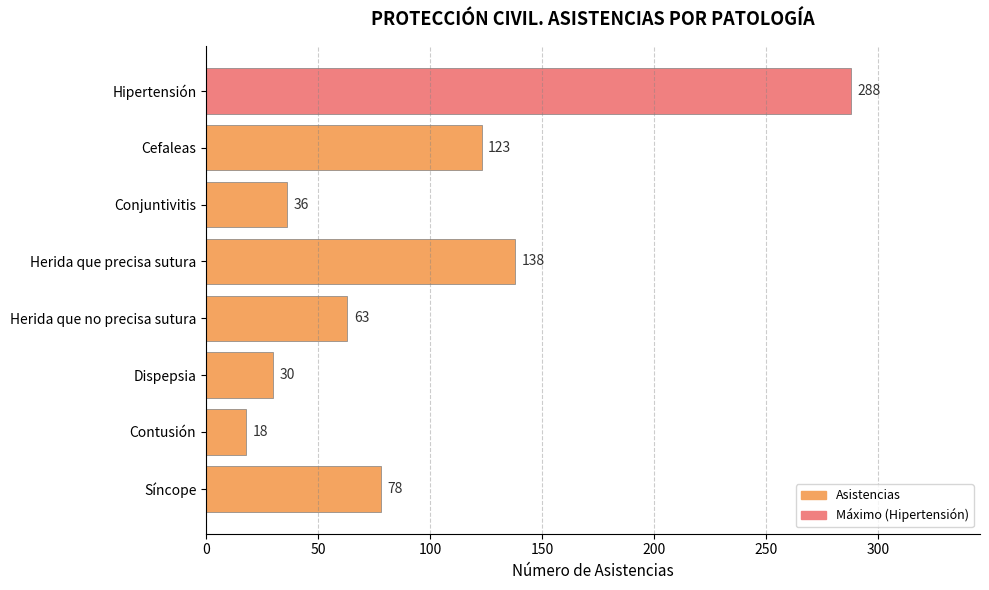

Reading top to bottom, extract all data points from this chart.

Hipertensión=288	Cefaleas=123	Conjuntivitis=36	Herida que precisa sutura=138	Herida que no precisa sutura=63	Dispepsia=30	Contusión=18	Síncope=78